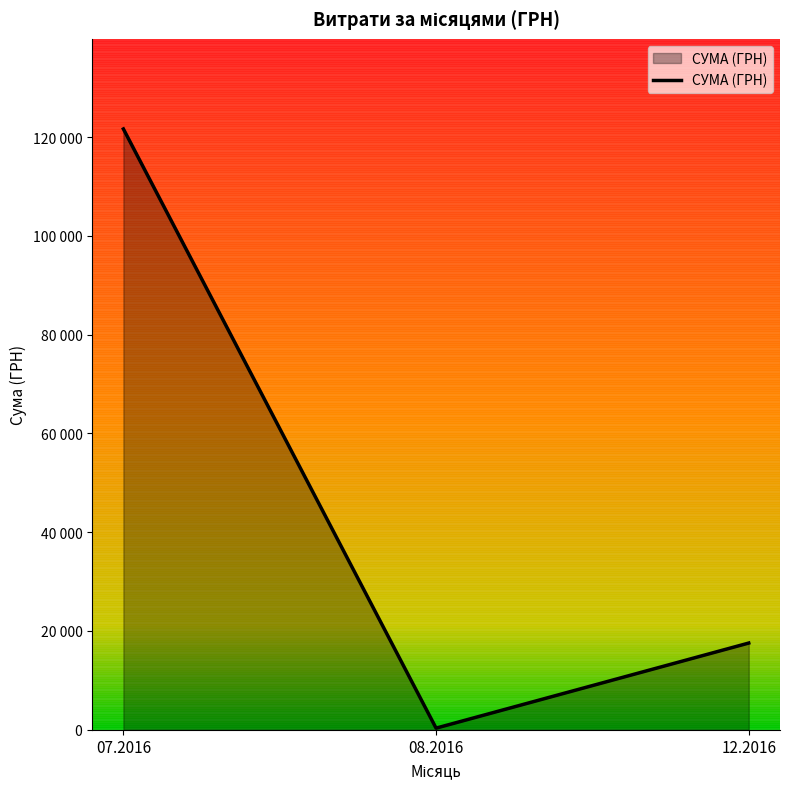

What position from the left is 12.2016?

3